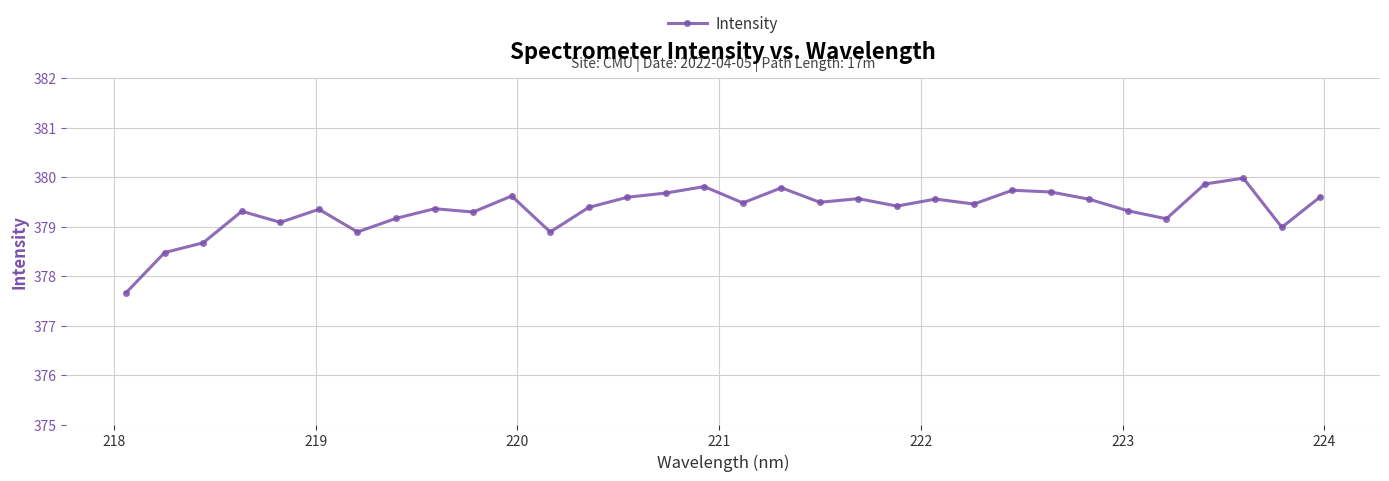

What is the value of the 22nd point from the left?

379.6